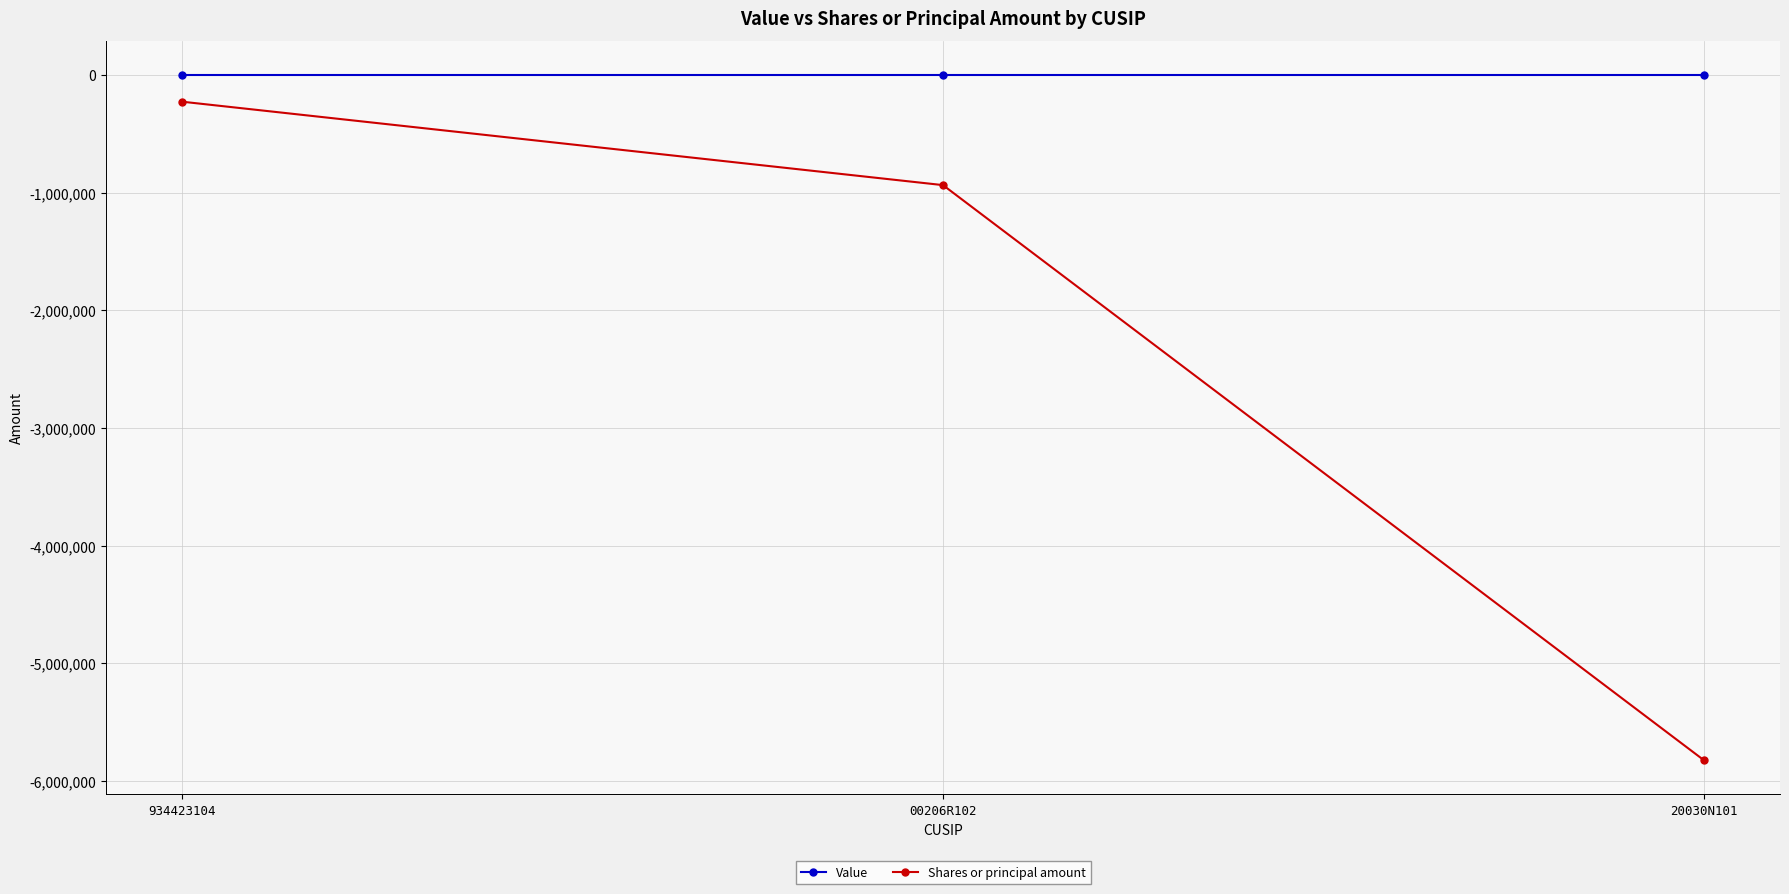

Where does the Shares or principal amount series first go above -935304?

934423104